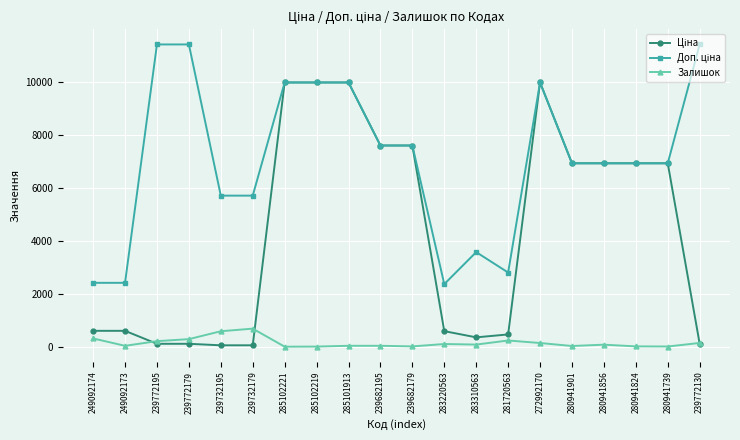

At how many categories does at least one series exceed 8173?

7